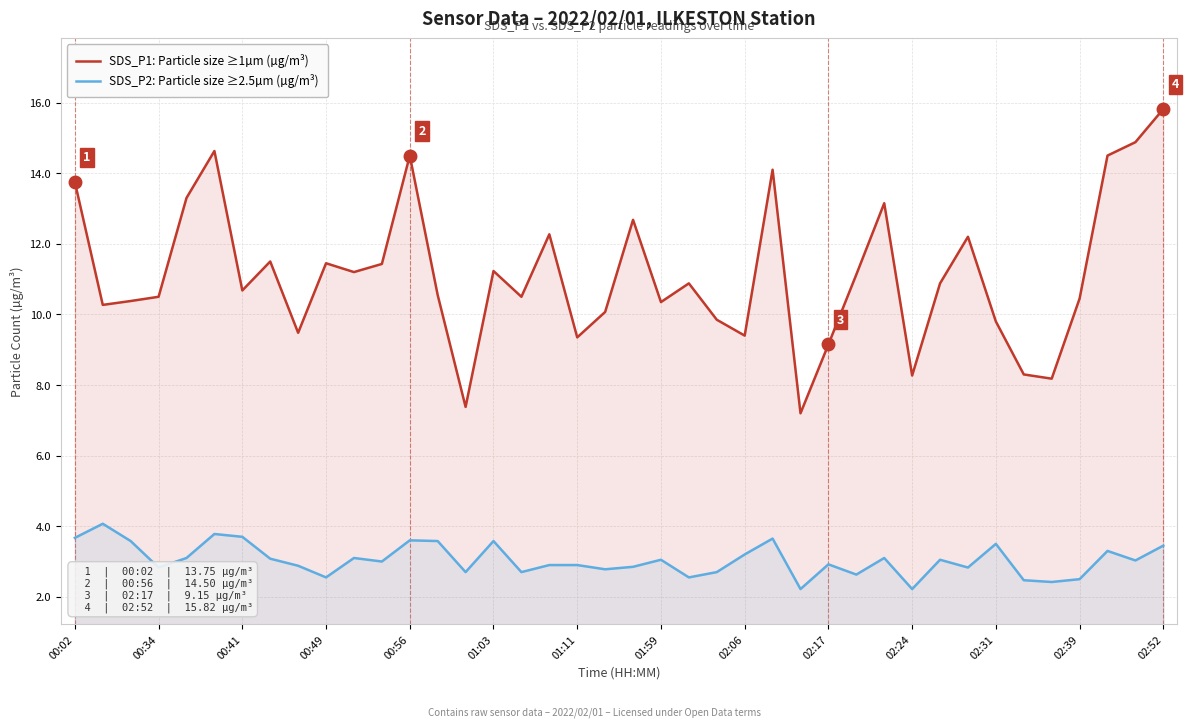

True or false: SDS_P2: Particle size ≥2.5µm (µg/m³) and SDS_P1: Particle size ≥1µm (µg/m³) cross at least once.

False